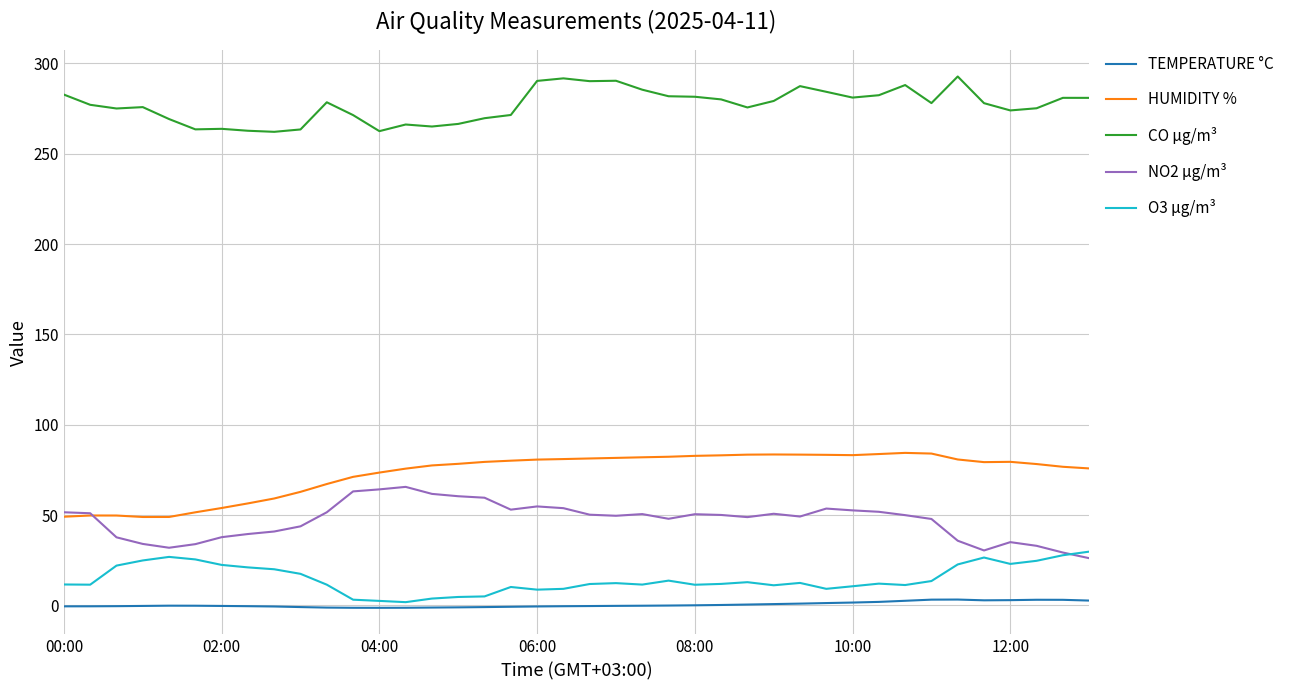

True or false: HUMIDITY % and O3 µg/m³ intersect in this chart.

False